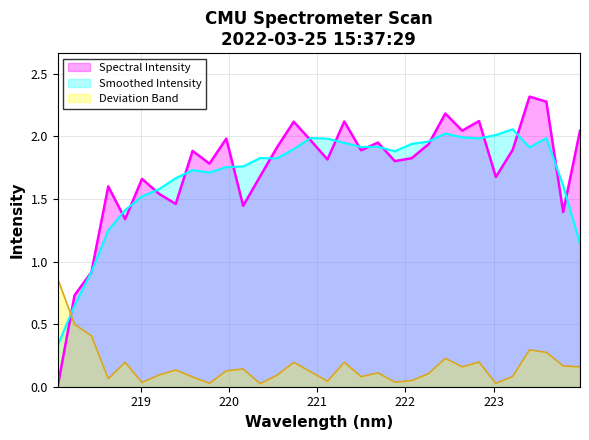

What position from the right is 220.1623?

21